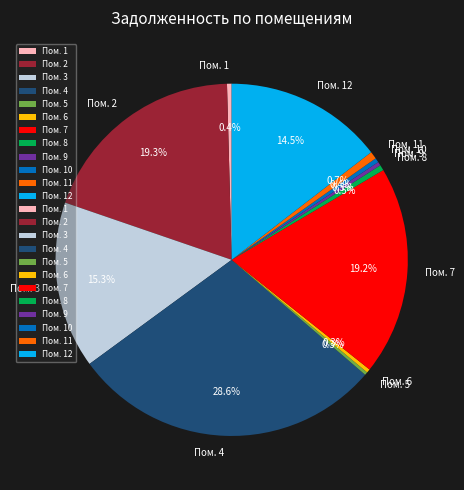

What percentage is NOT represented by Пом. 7?

80.8%